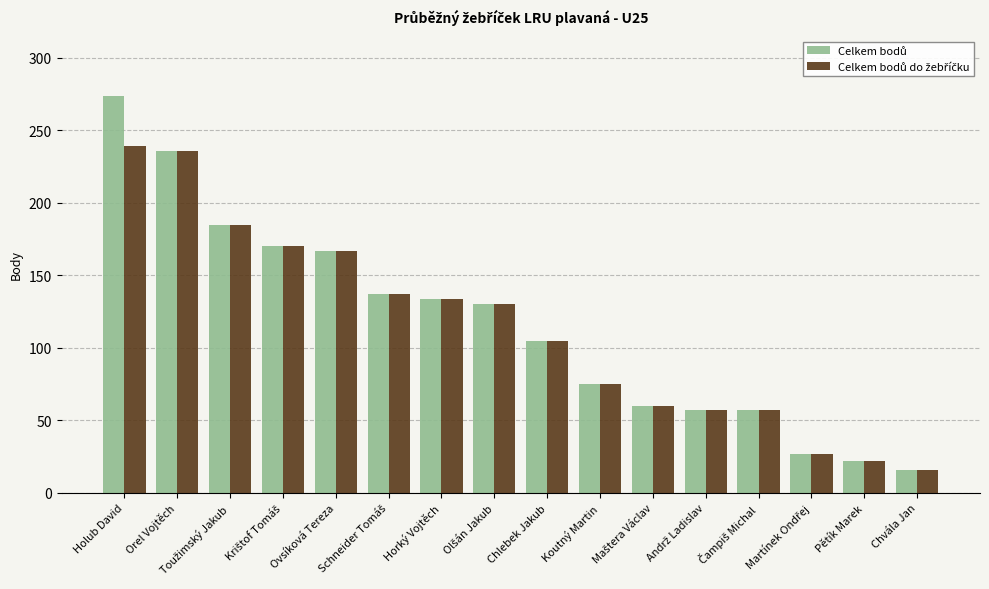

What is the smallest value displayed?

16